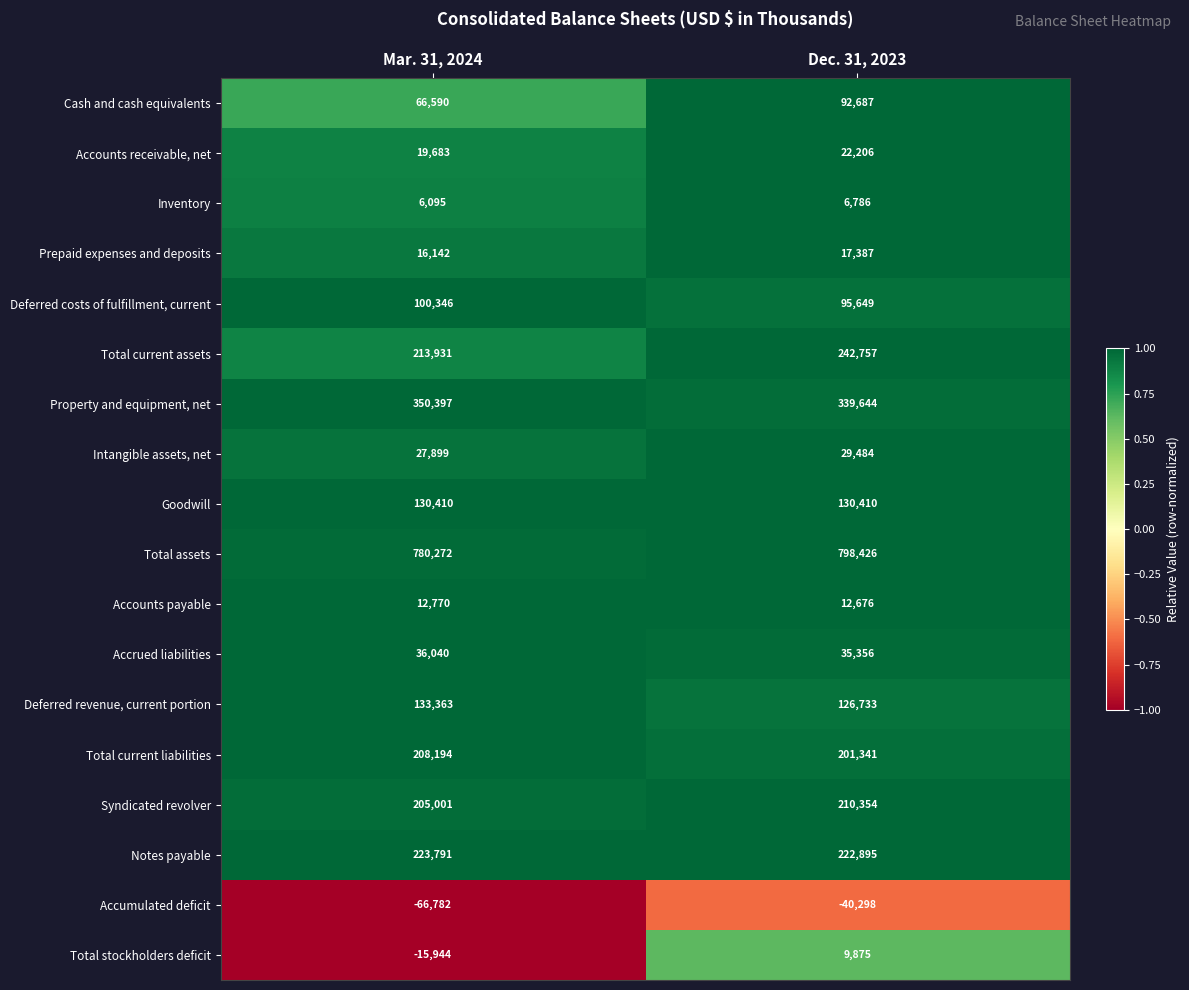

What is the sum of all Total stockholders deficit values?

-6069